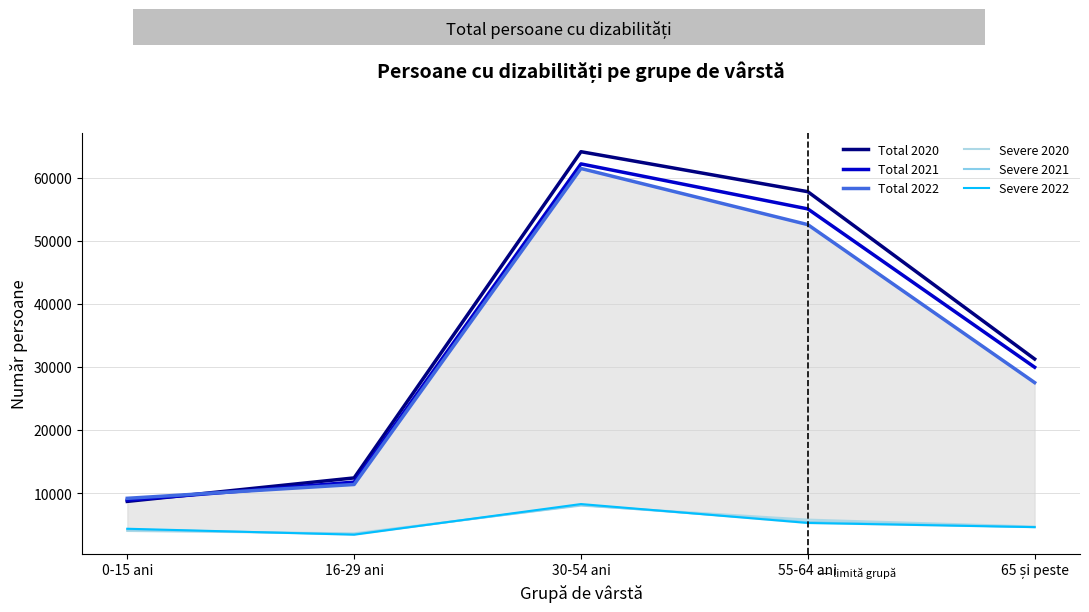

At which label does Severe 2022 first exceed 4627?

30-54 ani